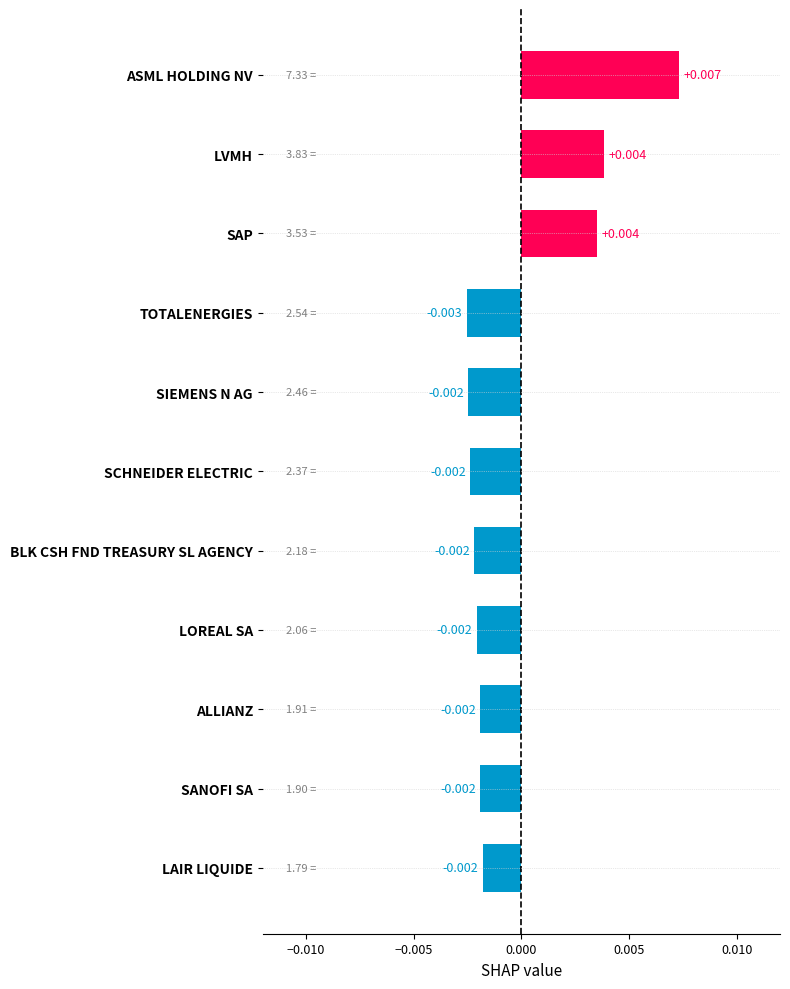

What is the label of the 1st bar from the top?

ASML HOLDING NV